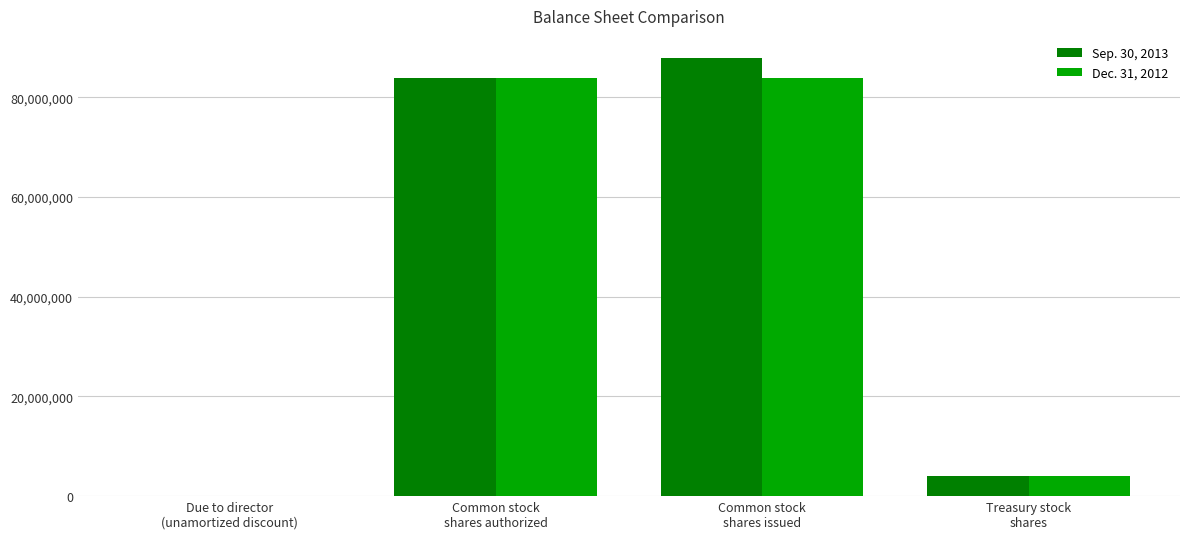

What is the maximum value shown in the chart?

87928203